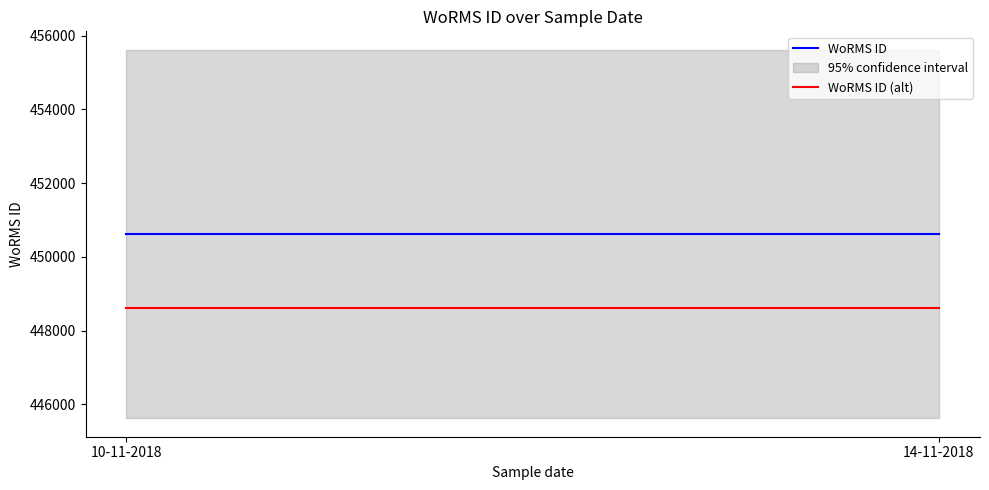

Rank the categories by WoRMS ID (alt) value from highest to lowest.

10-11-2018, 14-11-2018